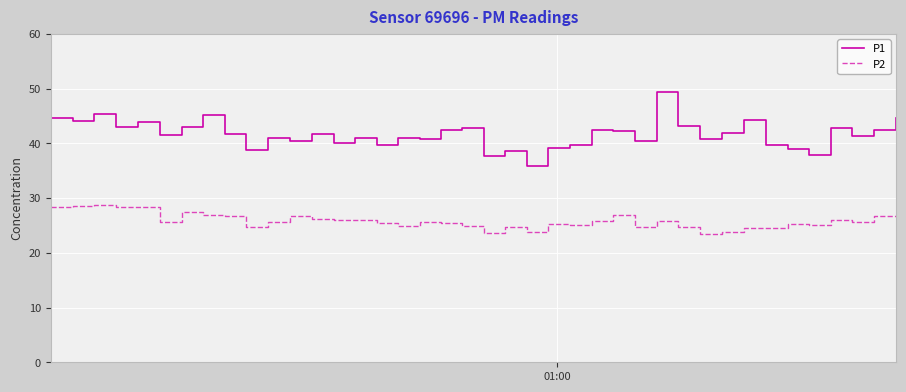

Rank the series by their average value, from highest to lowest.

P1, P2